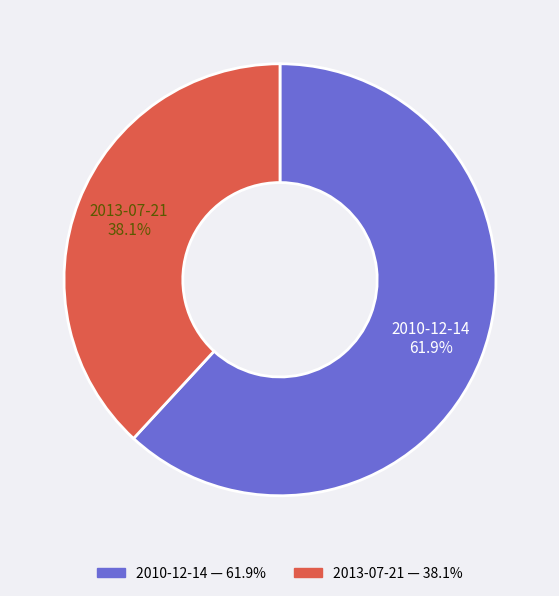

To the nearest percent, what is the combined percentage of 2010-12-14 and 2013-07-21?

100%